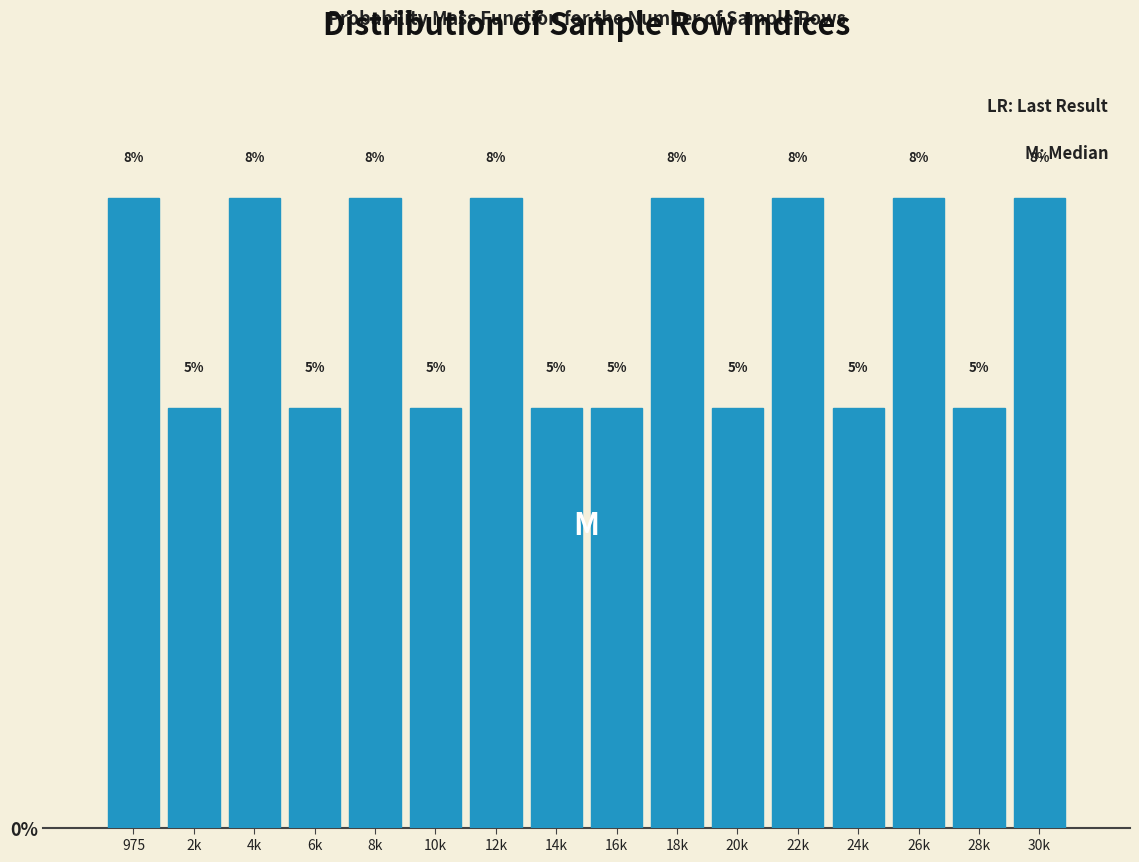

What is the greatest value displayed?

7.5